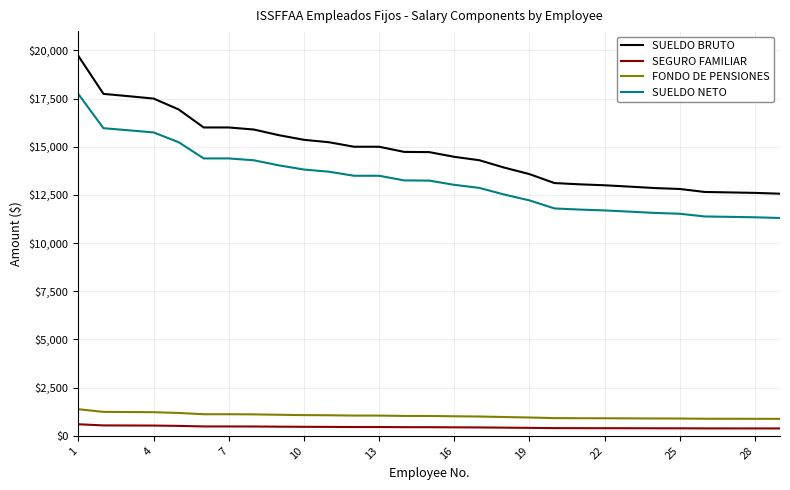

Which series has the largest range (max minus min)?

SUELDO BRUTO